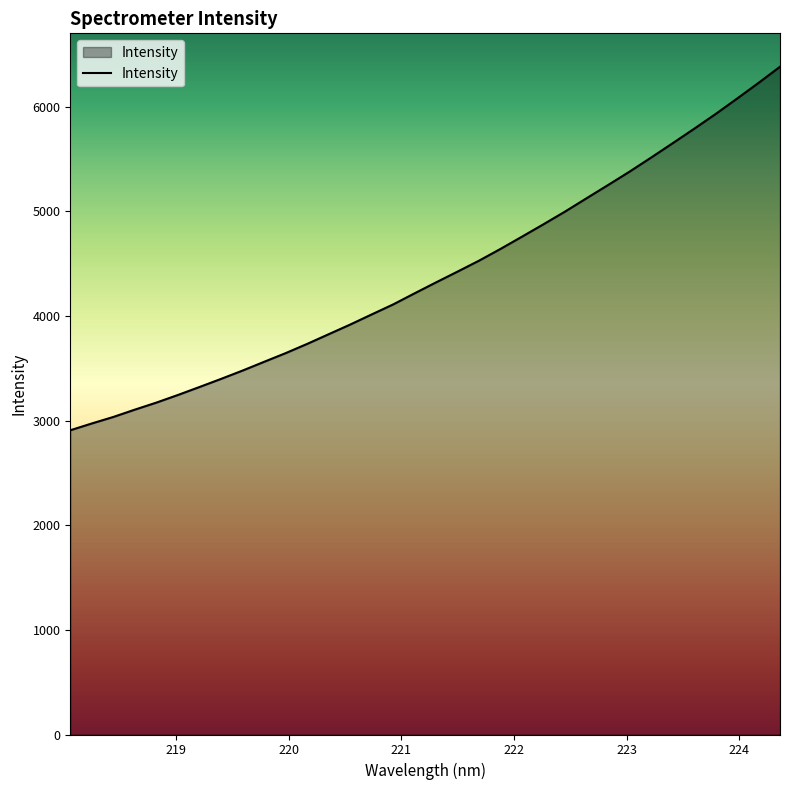

True or false: the data has more than 2 interior local peaks.

False